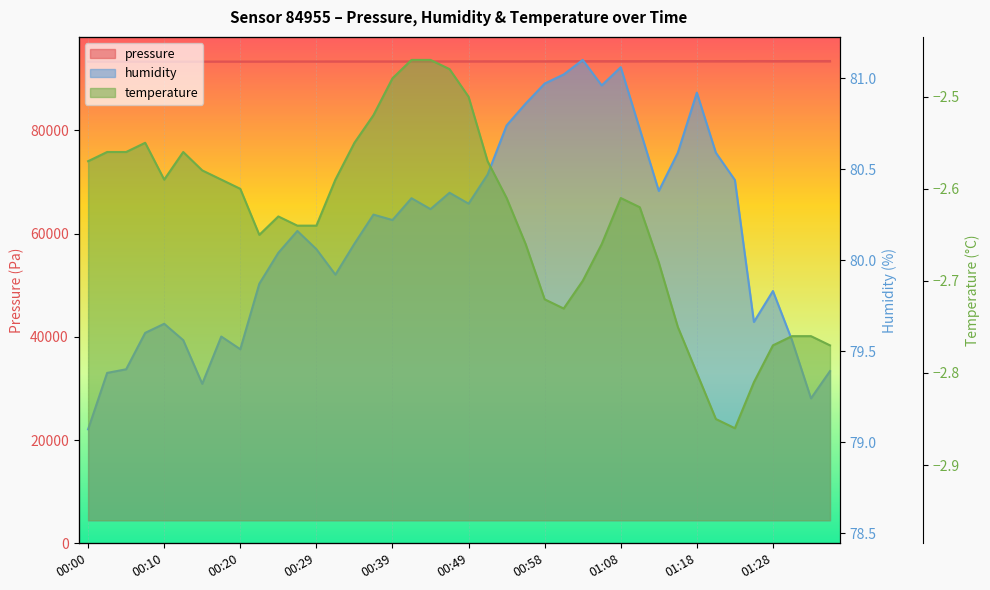

Is the value of temperature at 01:28 greater than the value of humidity at 01:15?

No